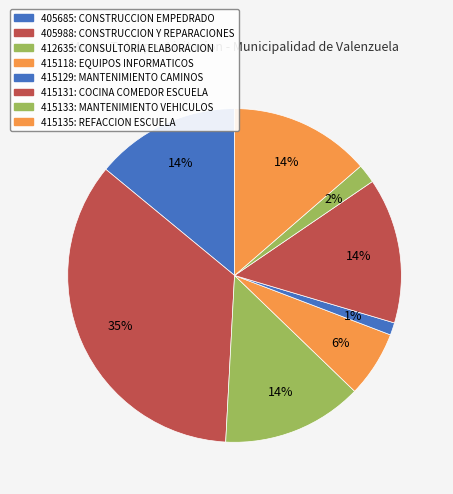

What is the total percentage of 405988: CONSTRUCCION Y REPARACIONES and 412635: CONSULTORIA ELABORACION?

48.8%